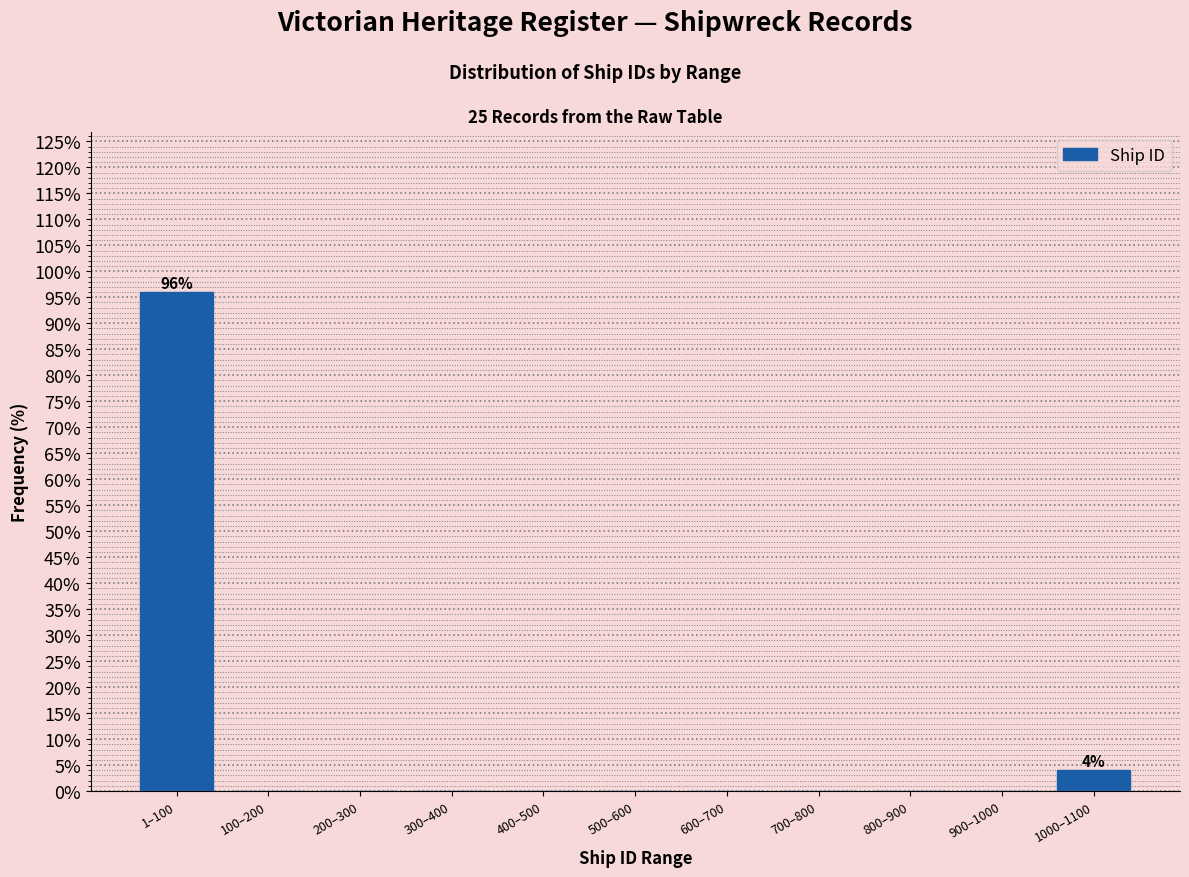

Reading left to right, extract all data points from this chart.

1–100=96	100–200=0	200–300=0	300–400=0	400–500=0	500–600=0	600–700=0	700–800=0	800–900=0	900–1000=0	1000–1100=4